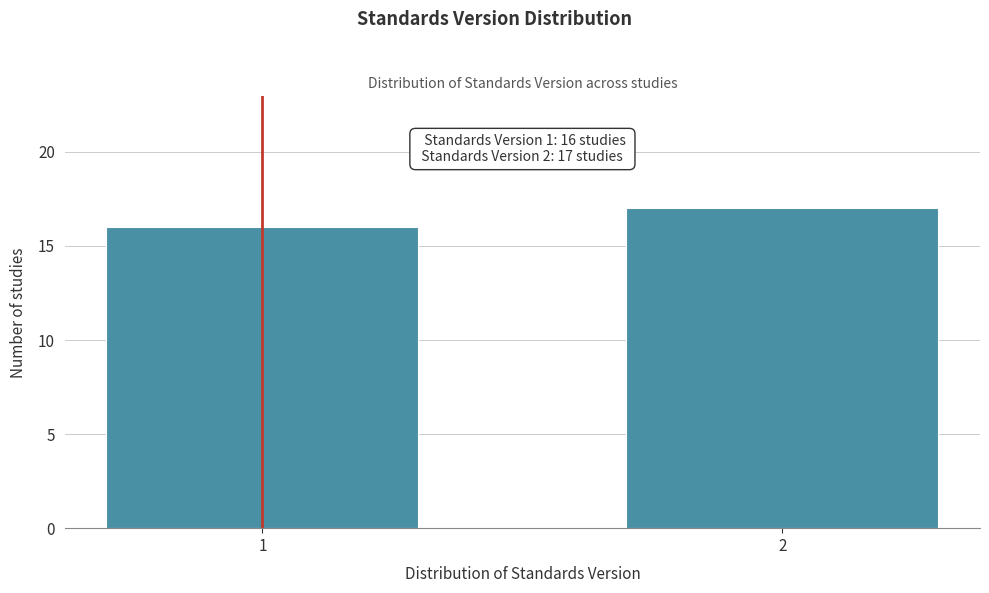

Reading left to right, list all the values displayed in this chart.

1=16	2=17